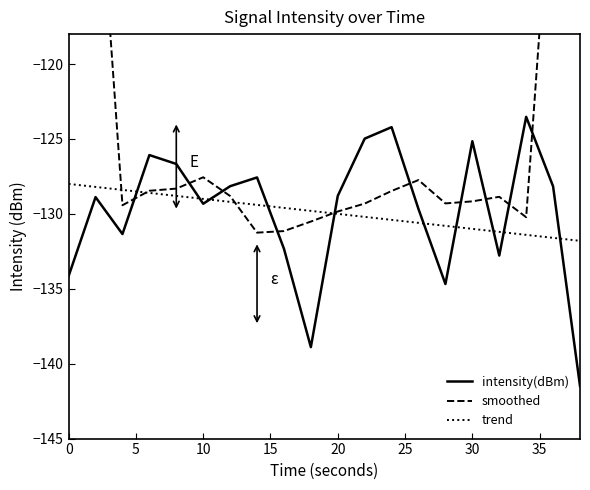

After their last crossing, which series has the higher values: intensity(dBm) or trend?

trend